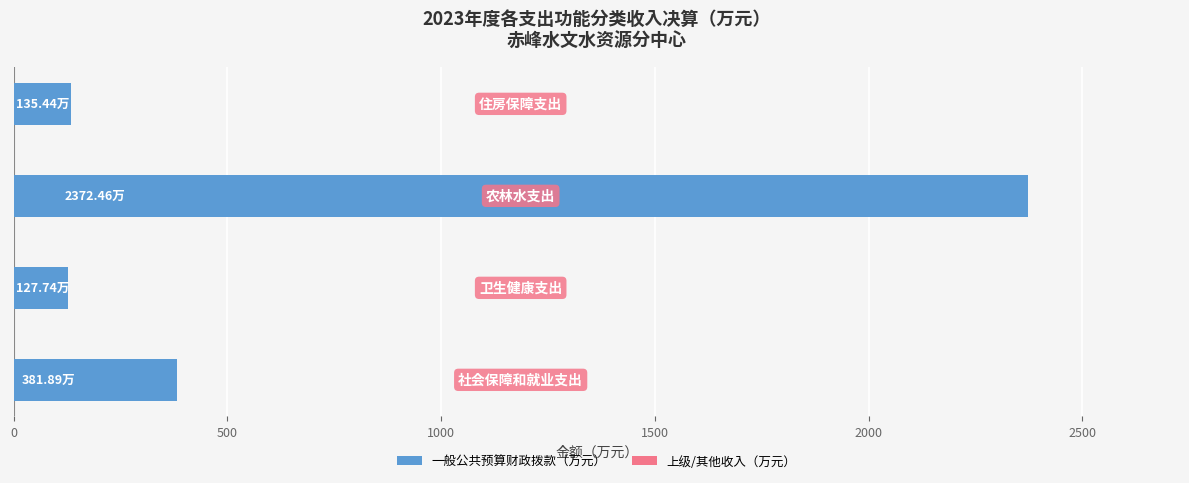

What is the sum of all values?

3017.5